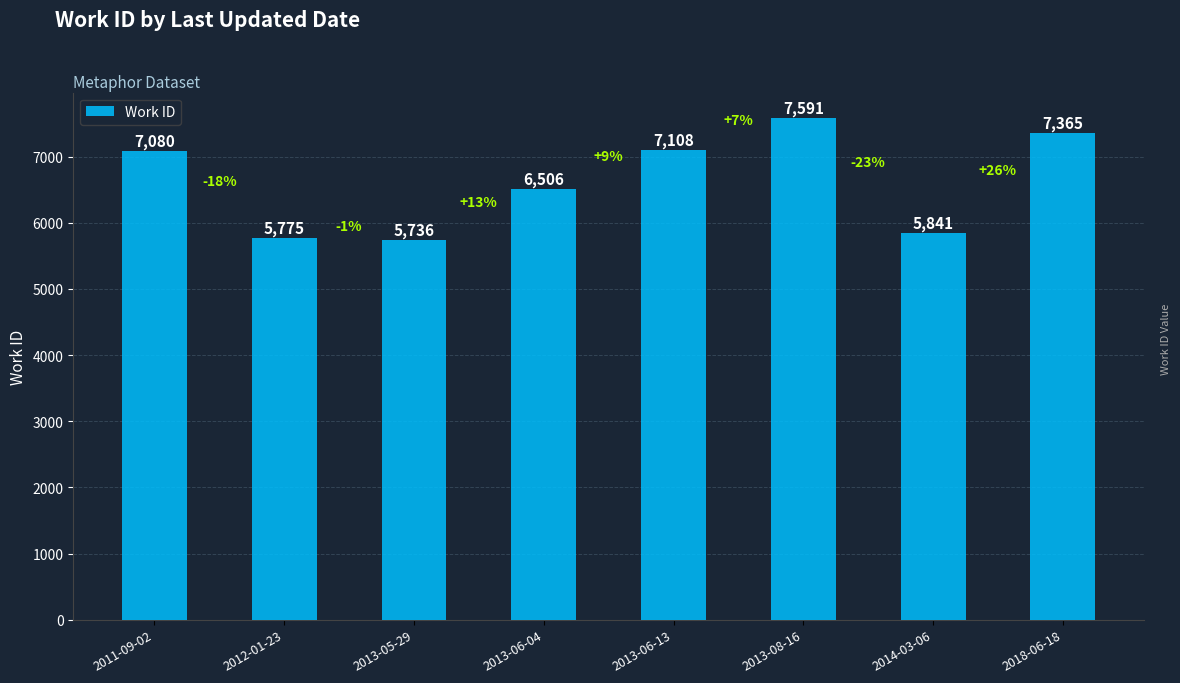

What is the smallest value displayed?

5736